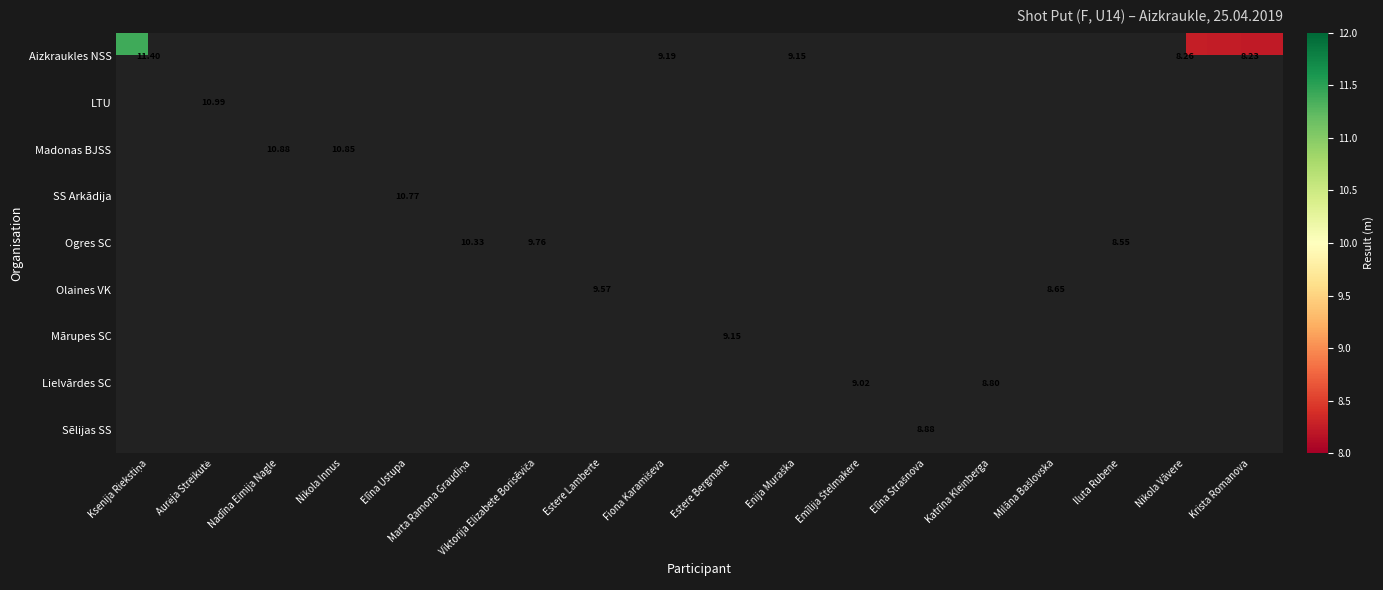

What is the maximum value shown in the chart?

11.4